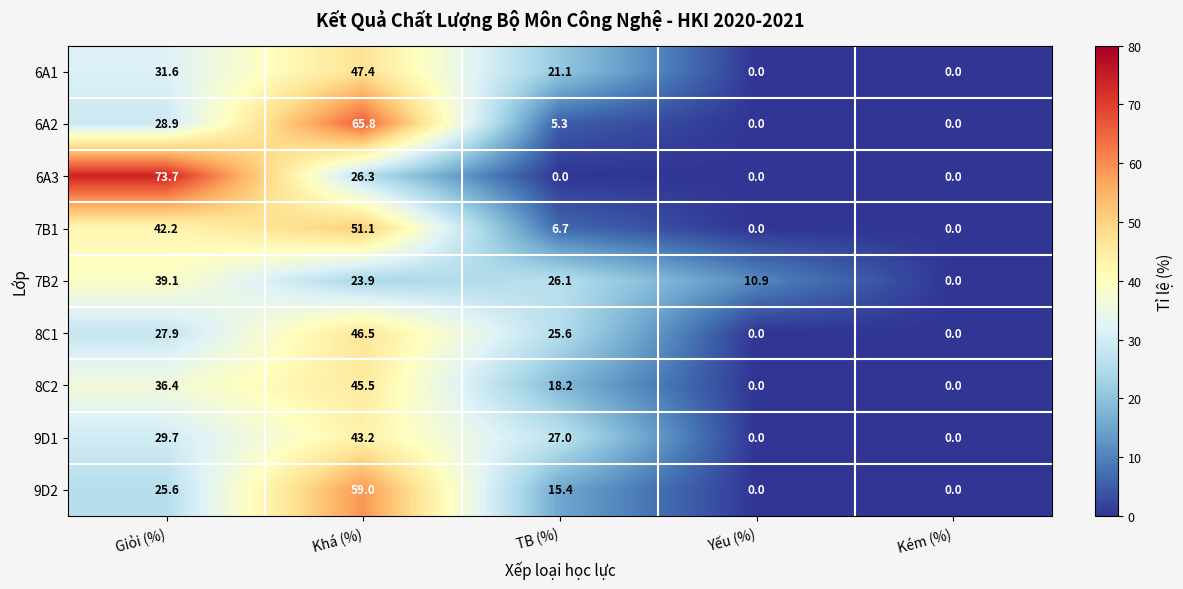

True or false: 8C2 has a value of 45.5 at Khá (%).

True